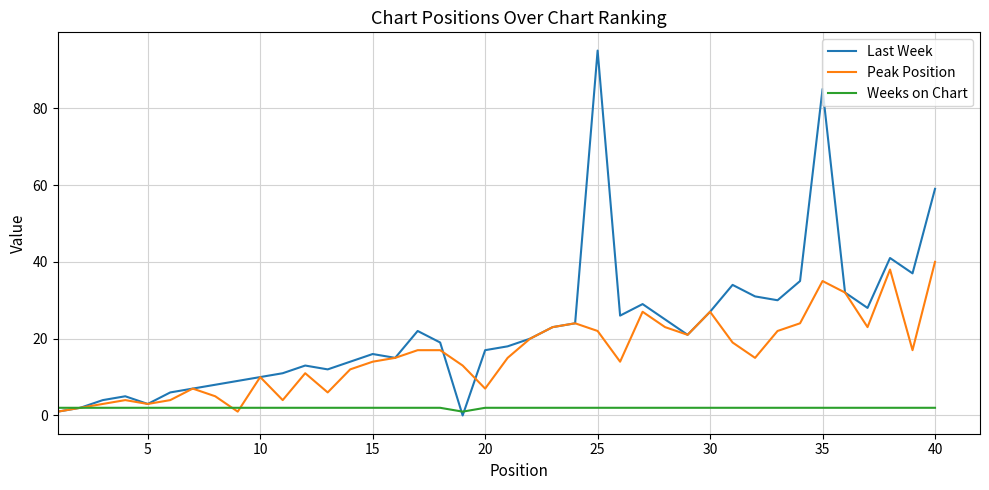

What is the difference between the maximum and minimum values in the Weeks on Chart series?

1